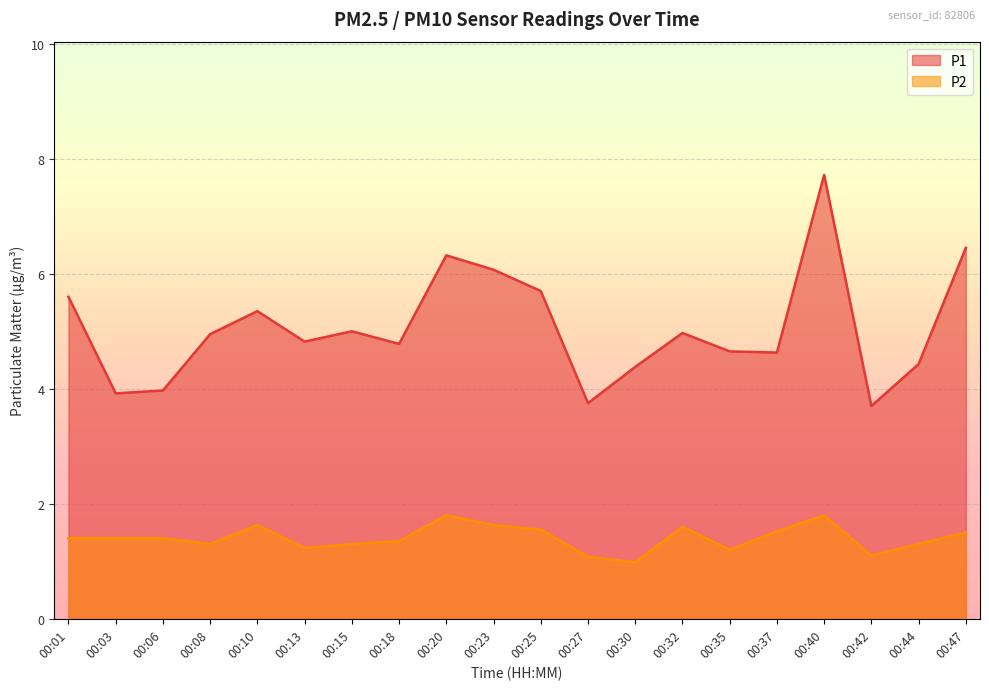

Where is P2 nearest to the value 1?

00:30